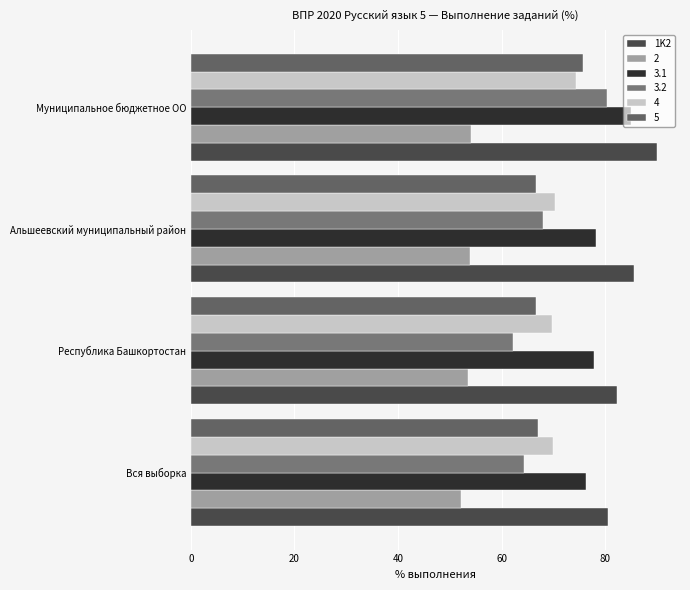

How many values in the 1K2 series are below 85?

2